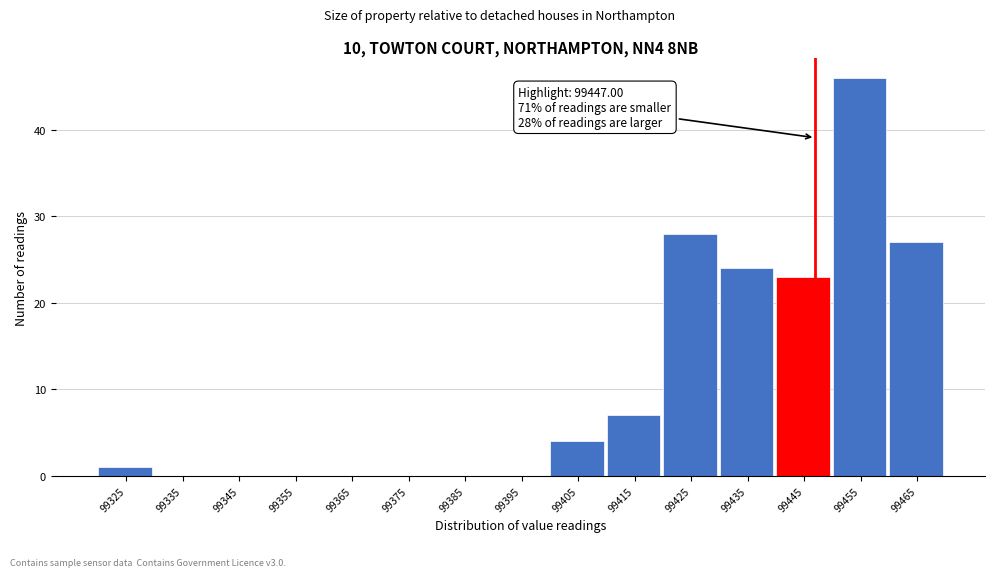

Which range on the x-axis has the tallest bar?

99450 to 99460